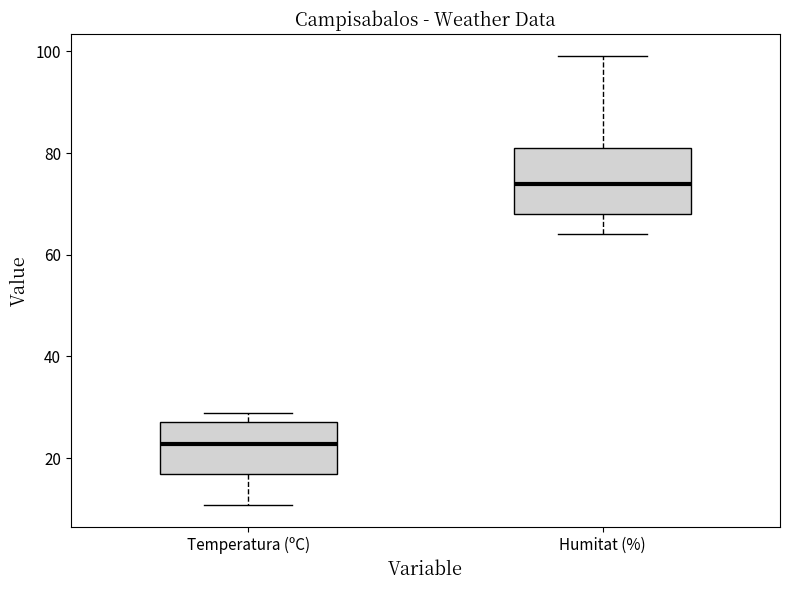

Reading left to right, read every box against the y-axis: the position of its median line, the range the box covers, and the ends of its whiskers. The values are not printed on the chart, so give them approximately, as read against the axis.

Temperatura (ºC): median 22, box 16 to 28, whiskers 10 to 28 (just above the box's upper edge)
Humitat (%): median 74, box 68 to 82, whiskers 64 to 100